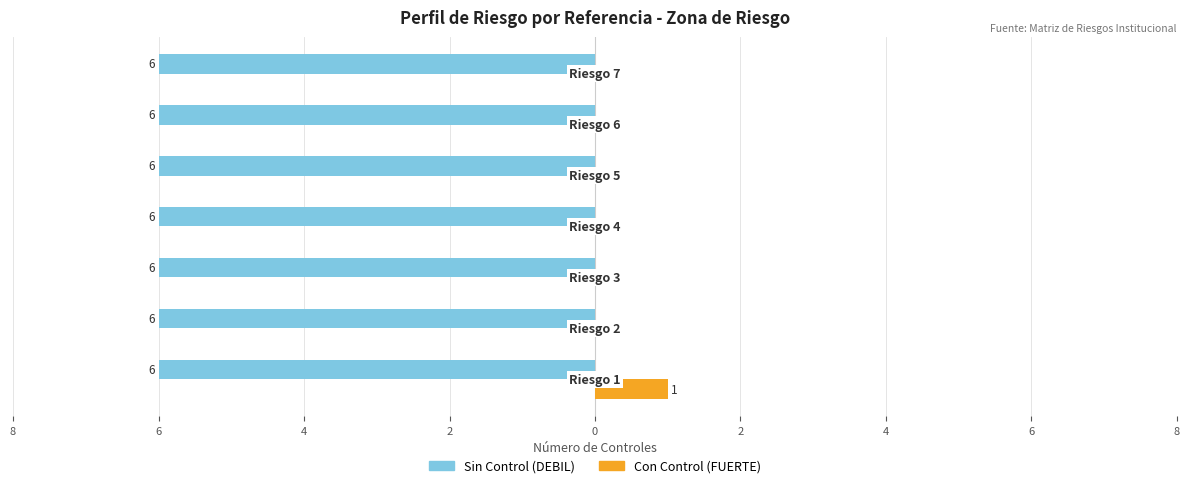

What are all the series names shown in the legend?

Sin Control (DEBIL), Con Control (FUERTE)